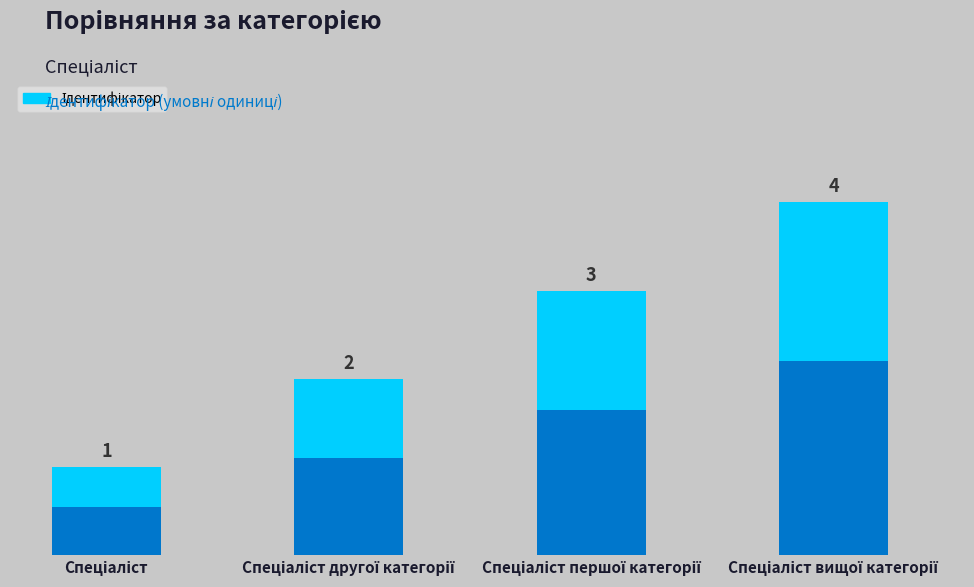

Is it true that the value at Спеціаліст is 1?

True